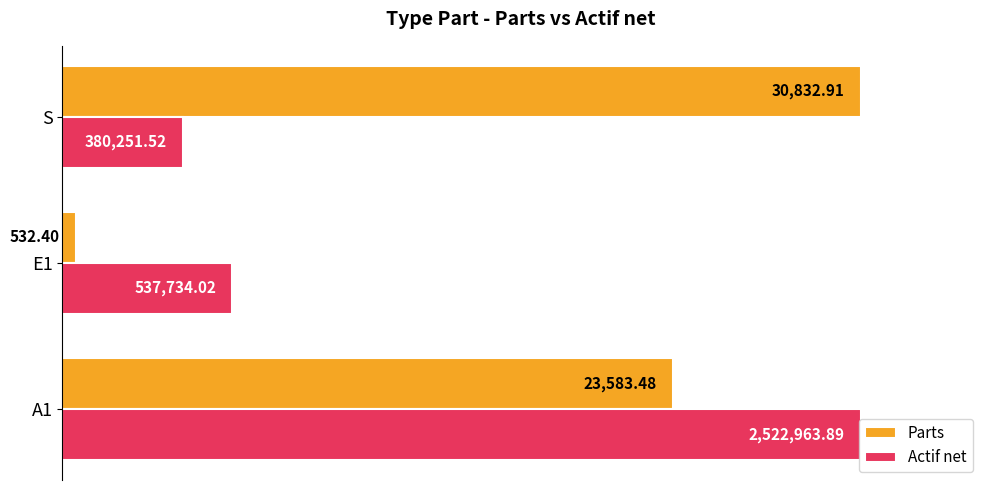

What are all the series names shown in the legend?

Parts, Actif net